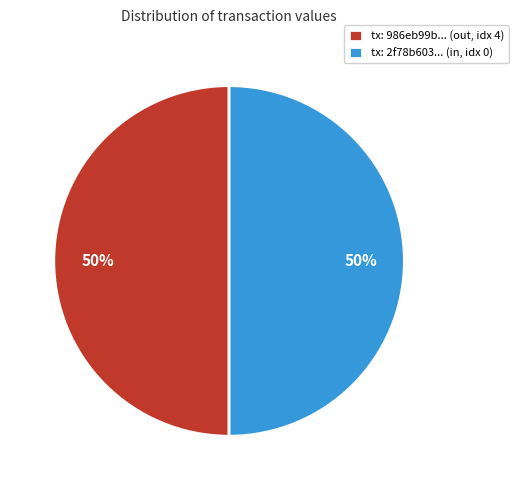

To the nearest percent, what is the average slice percentage?

50%